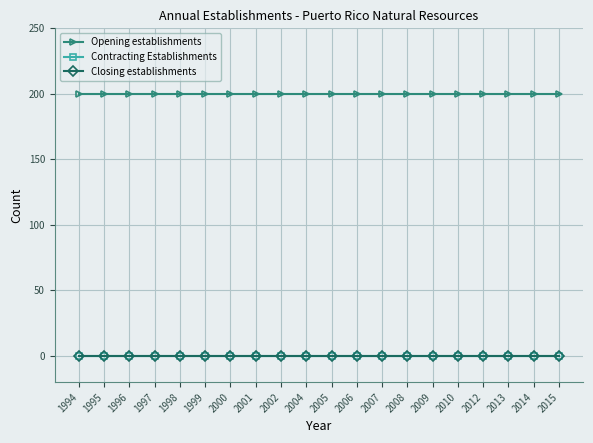

True or false: Contracting Establishments has more than 2 interior local peaks.

False